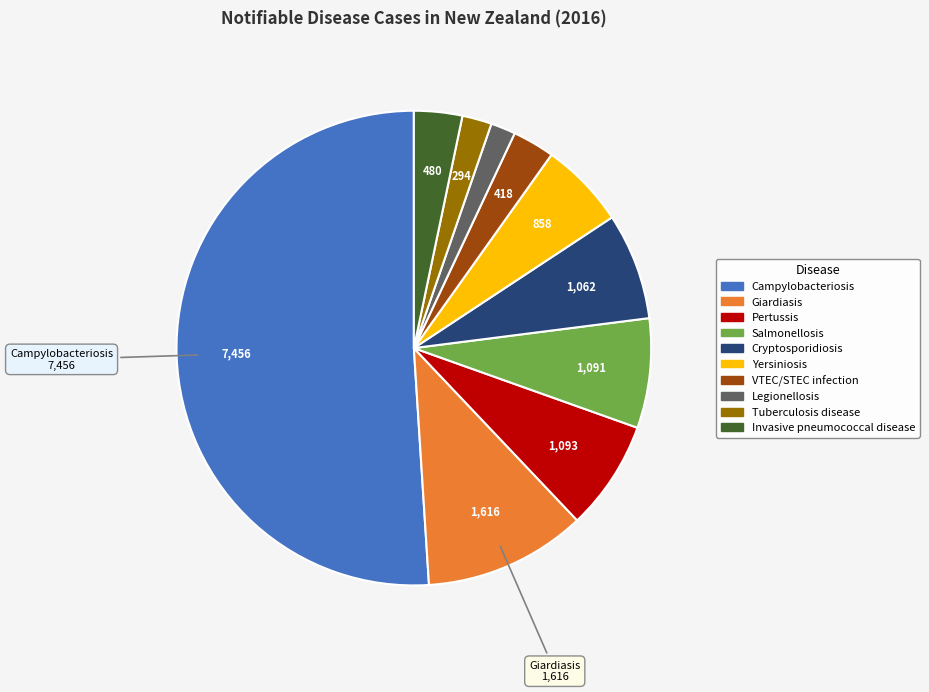

Between Tuberculosis disease and Pertussis, which is larger?

Pertussis